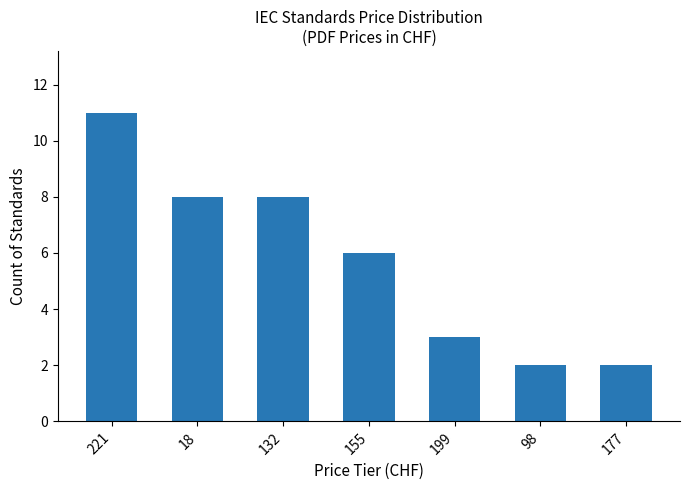

Read the value at 155.

6